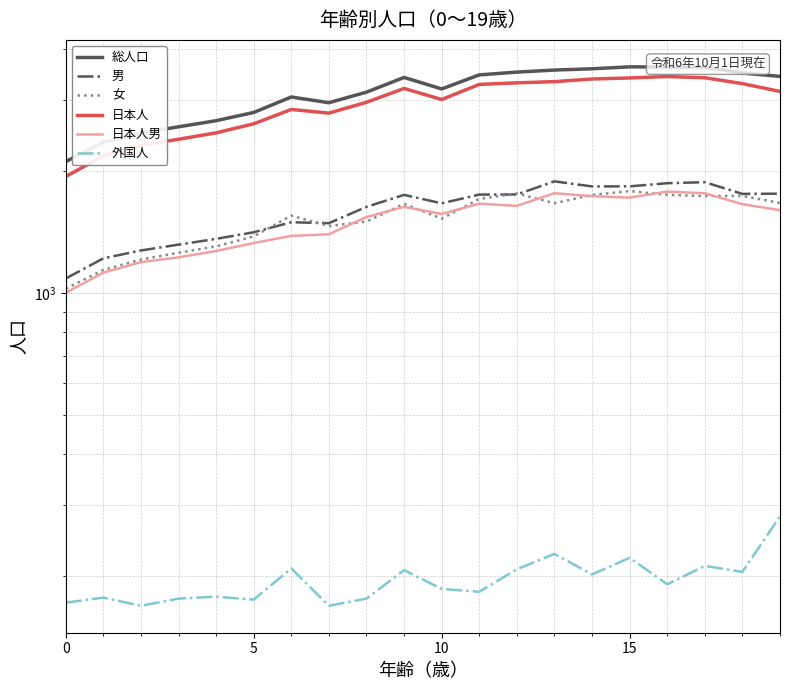

At how many categories does at least one series exceed 2984?

13